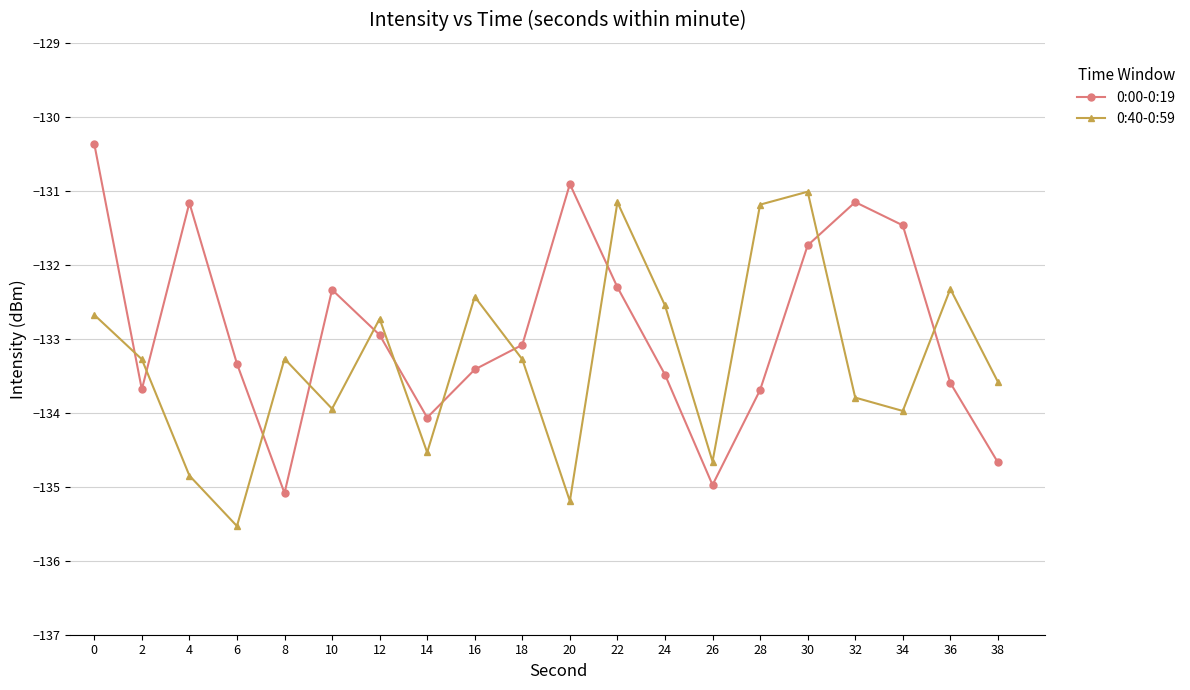

Rank the series by their maximum value, from lowest to highest.

0:40-0:59, 0:00-0:19